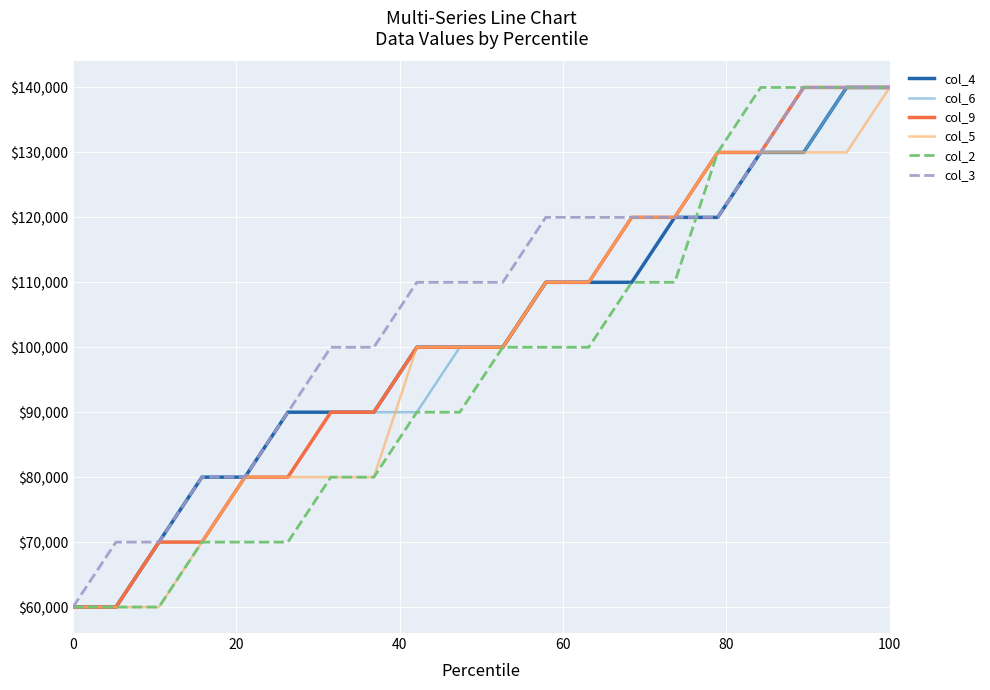

What are all the series names shown in the legend?

col_4, col_6, col_9, col_5, col_2, col_3